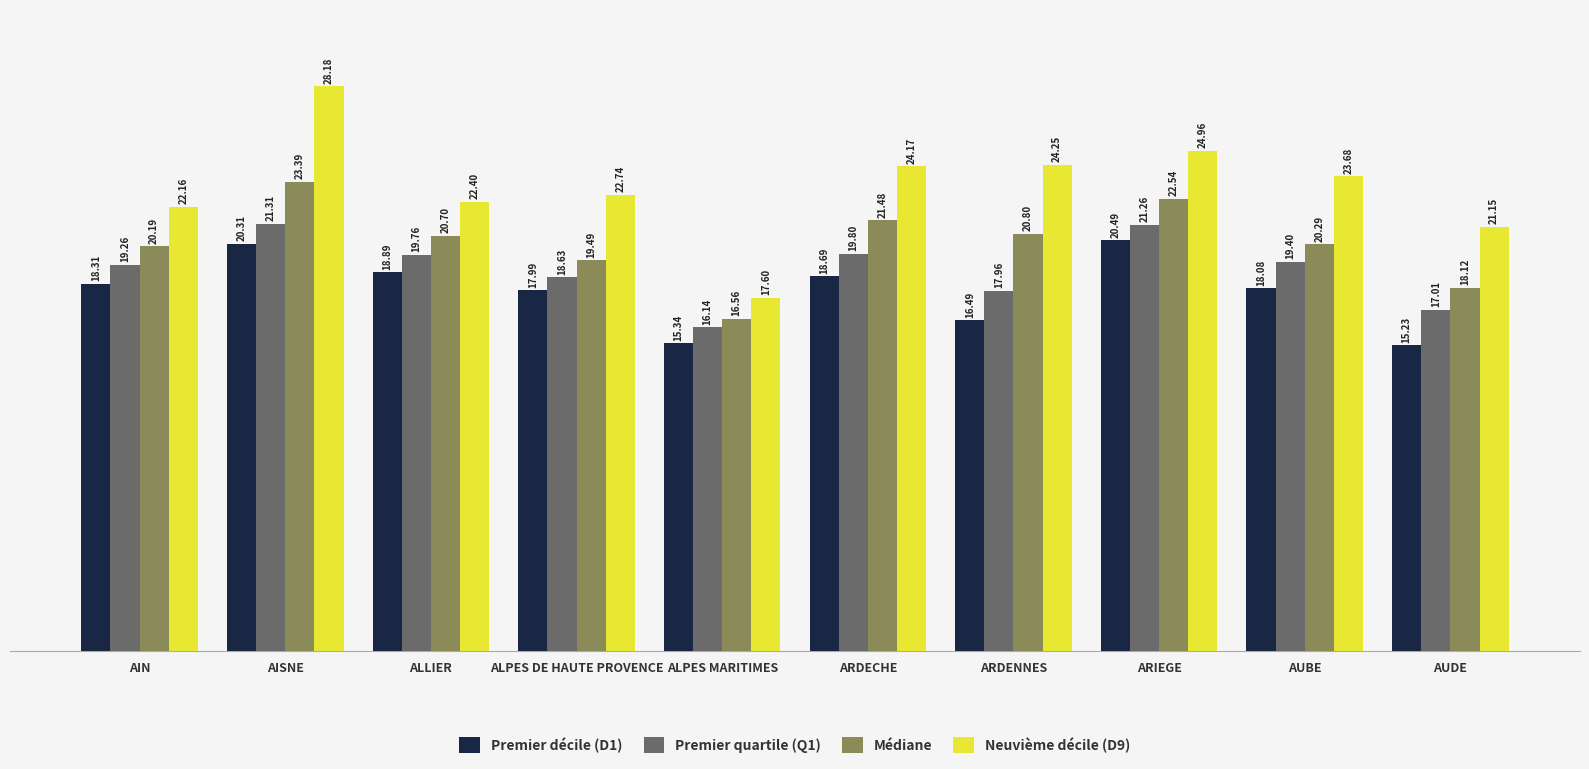

What is the difference between the maximum and minimum values in the Médiane series?

6.8